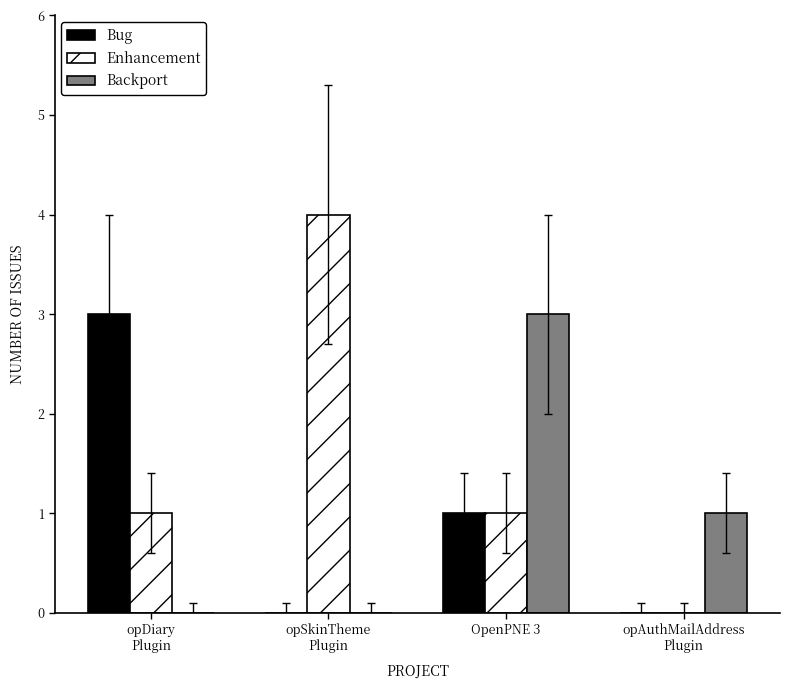

What is the total value across all series at opSkinTheme
Plugin?

4